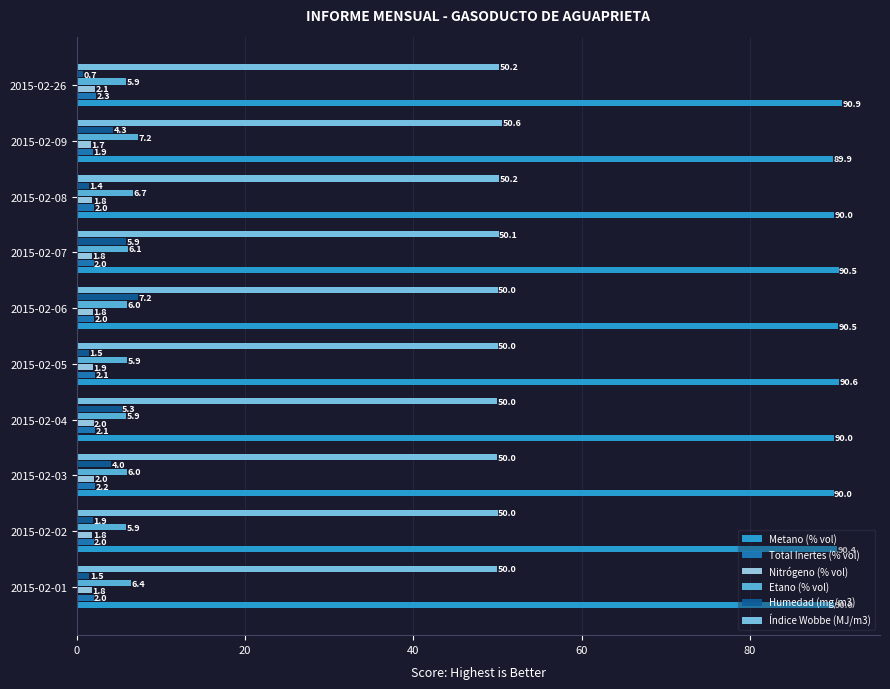

How many data points in Total Inertes (% vol) are less than 2?

4